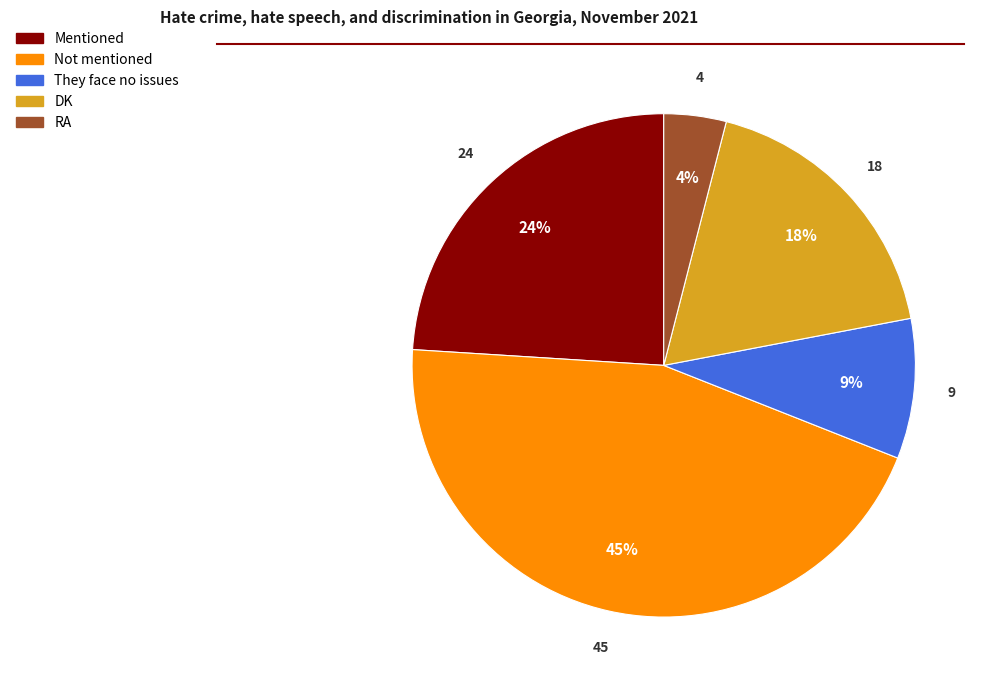

To the nearest percent, what is the combined percentage of They face no issues and Mentioned?

33%